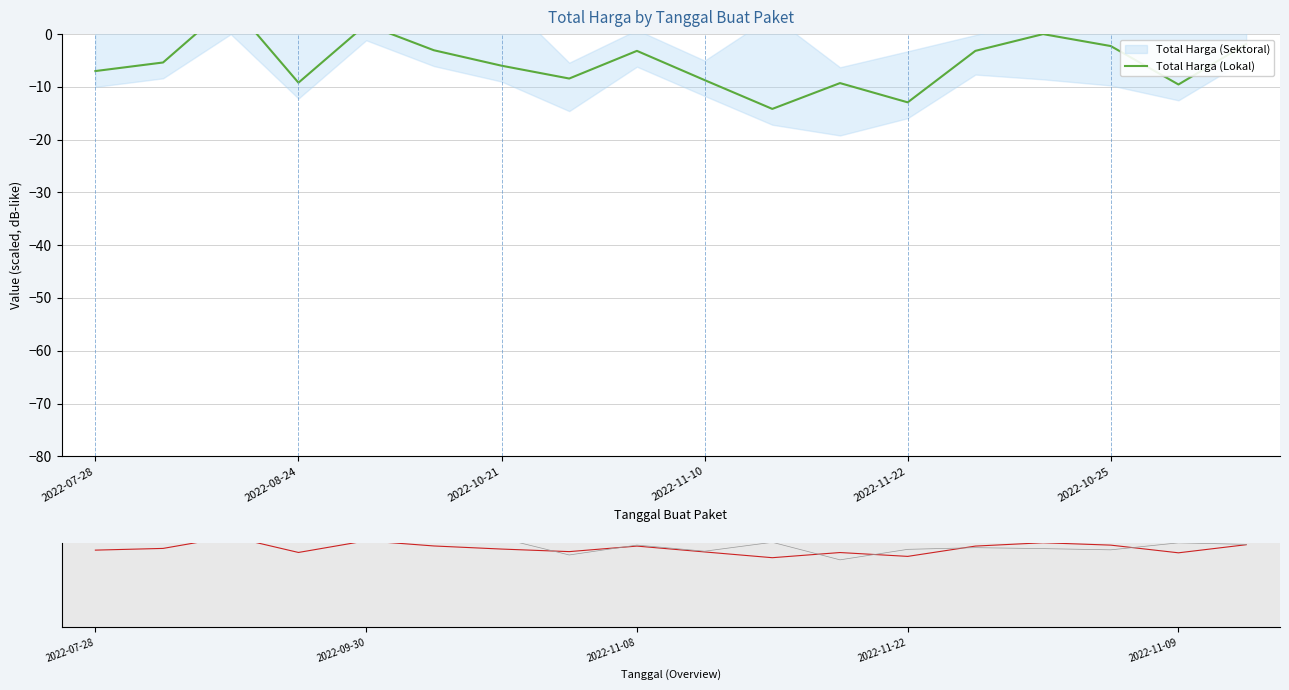

What is the difference between the Total Harga (Lokal) values at 2022-11-22 and 2022-11-08?

9.8